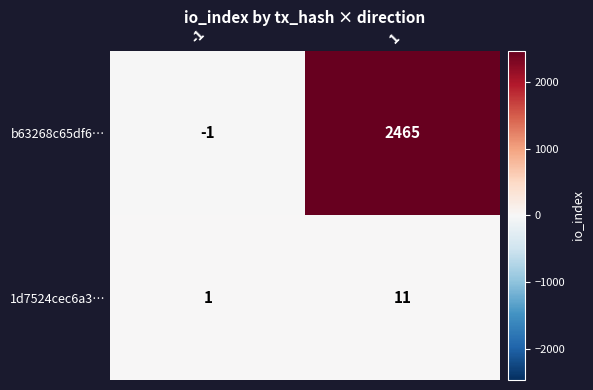

What is the difference between the highest and lowest values at 1?

2454